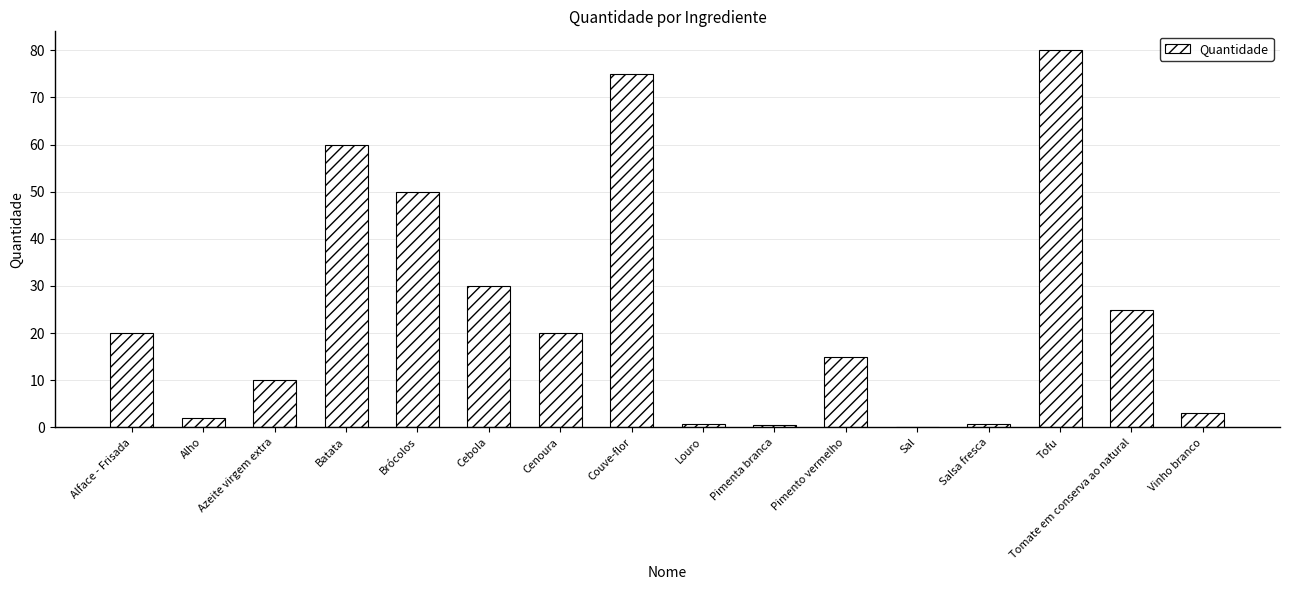

The value at Alface - Frisada is 20.0. True or false?

True